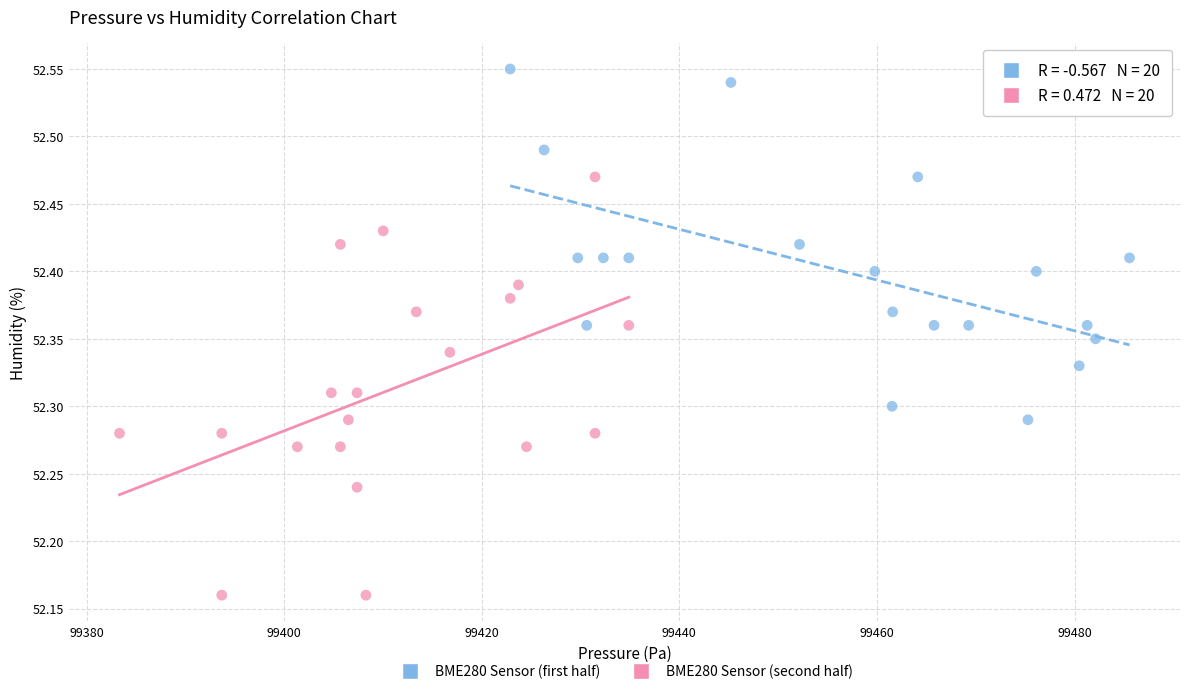

What are all the series names shown in the legend?

BME280 Sensor (first half), BME280 Sensor (second half)